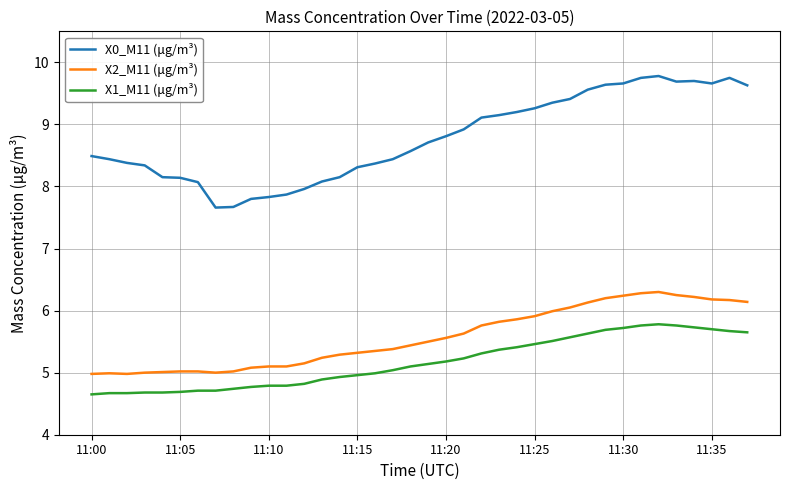

What is the minimum value for X2_M11 (μg/m³)?

5.0